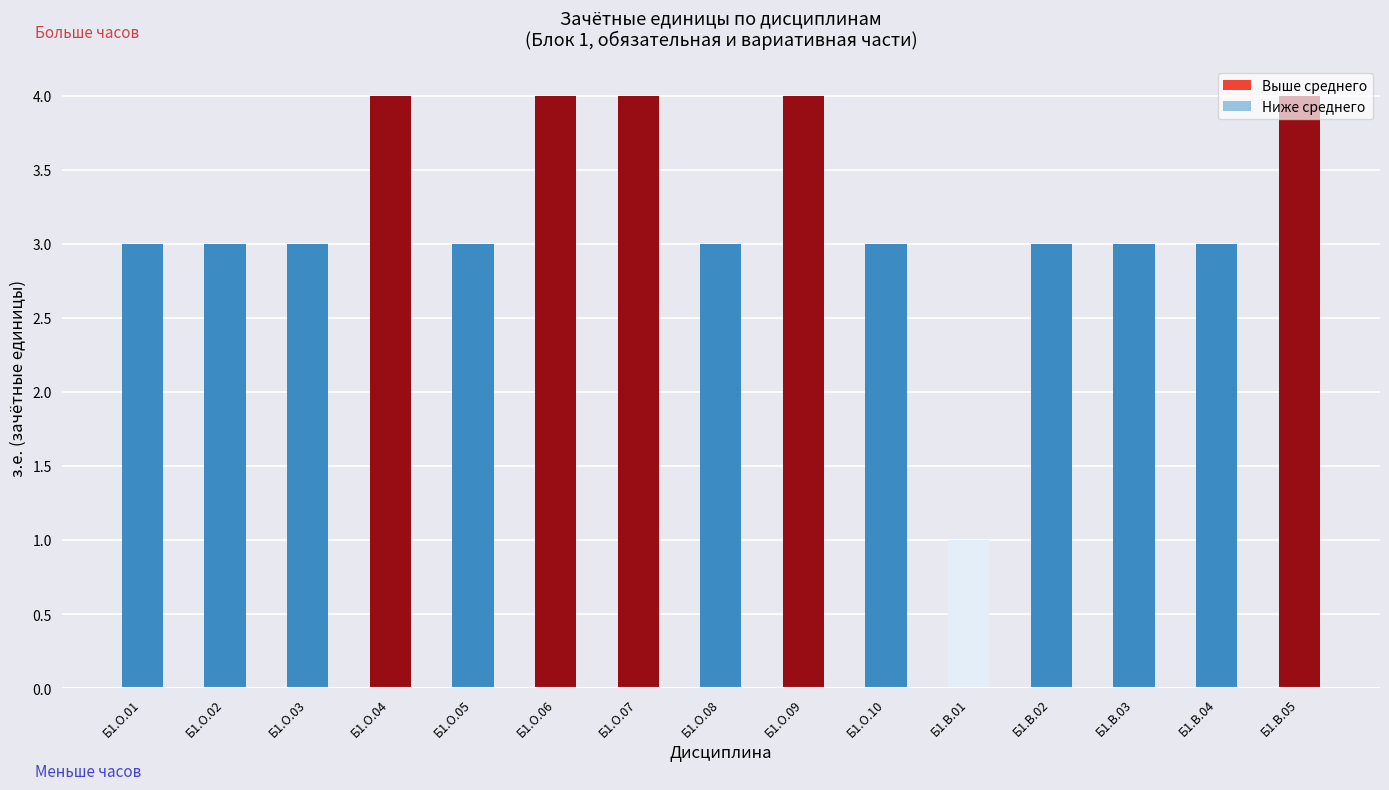

What is the maximum value shown in the chart?

4